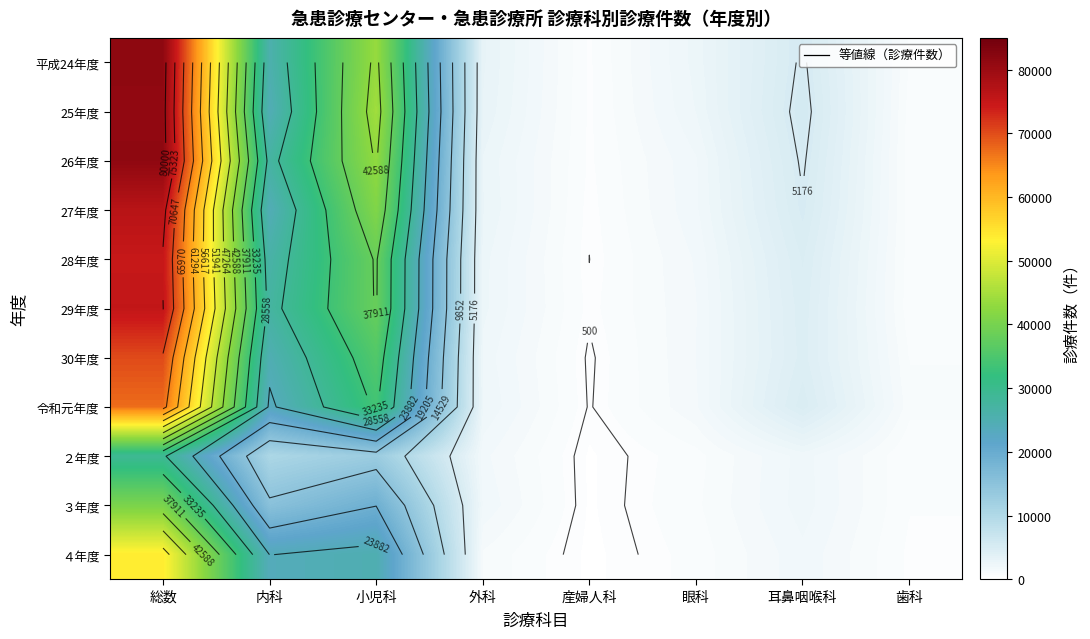

True or false: 29年度 has a value of 109171 at 総数.

False